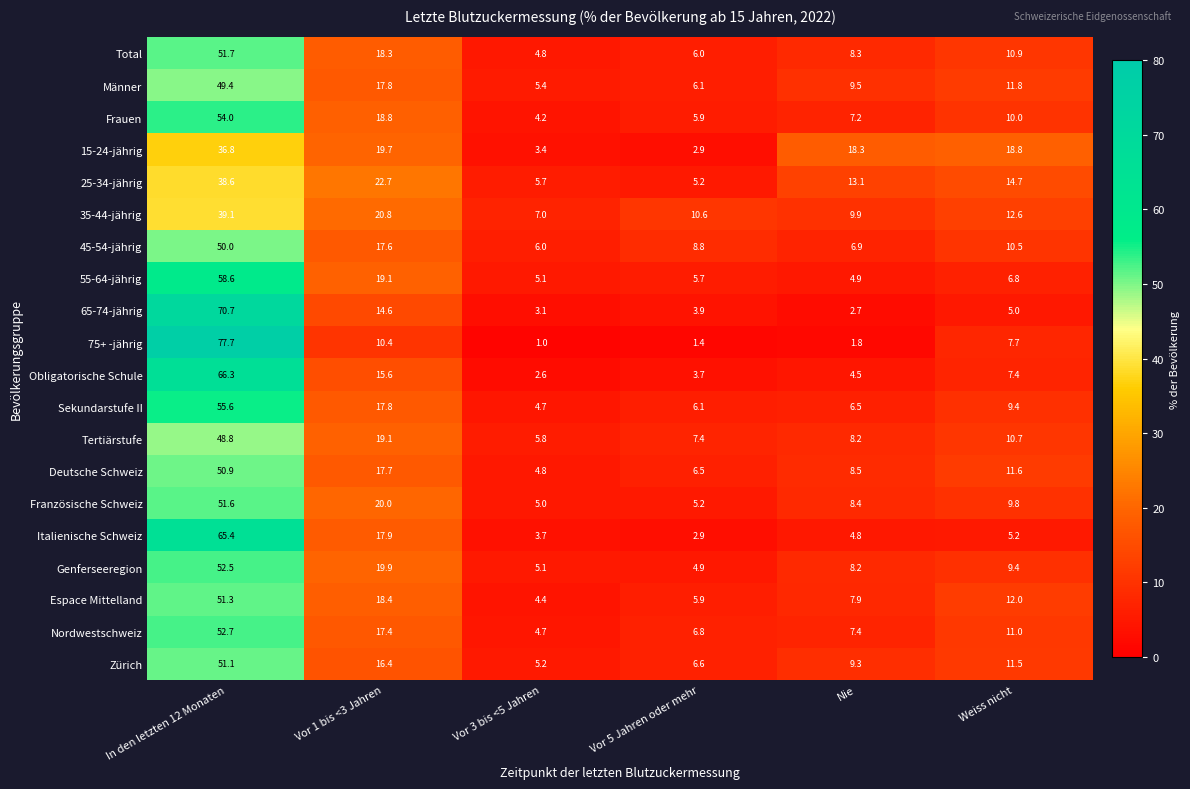

What is the difference between the highest and lowest values at Vor 5 Jahren oder mehr?

9.2